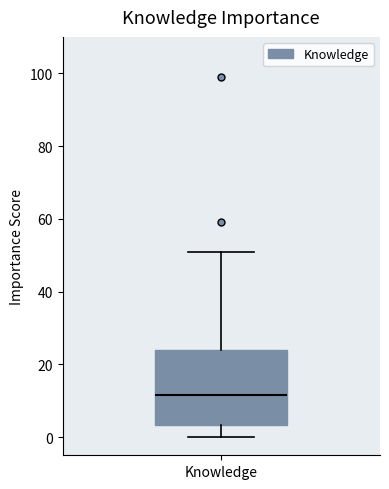

Transcribe this box plot: give where the median line is, the range the box spans, and where the two whiskers end, as read against the y-axis. The values are not printed on the chart, so give them approximately, as read against the axis.

median 12, box 4 to 24, whiskers 0 to 52